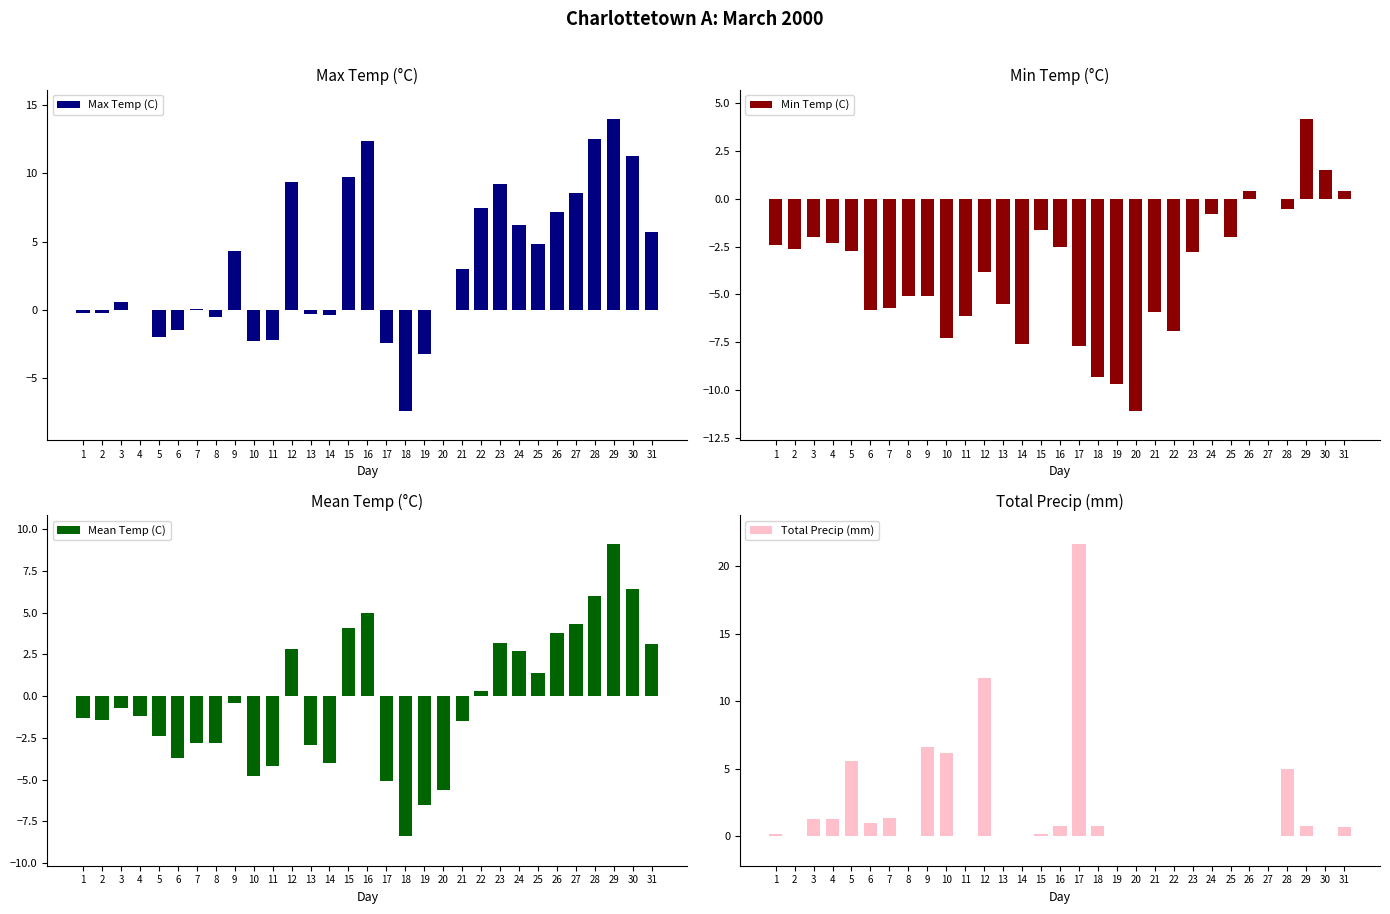

The value of Min Temp (C) at 25 is -0.6. True or false?

False